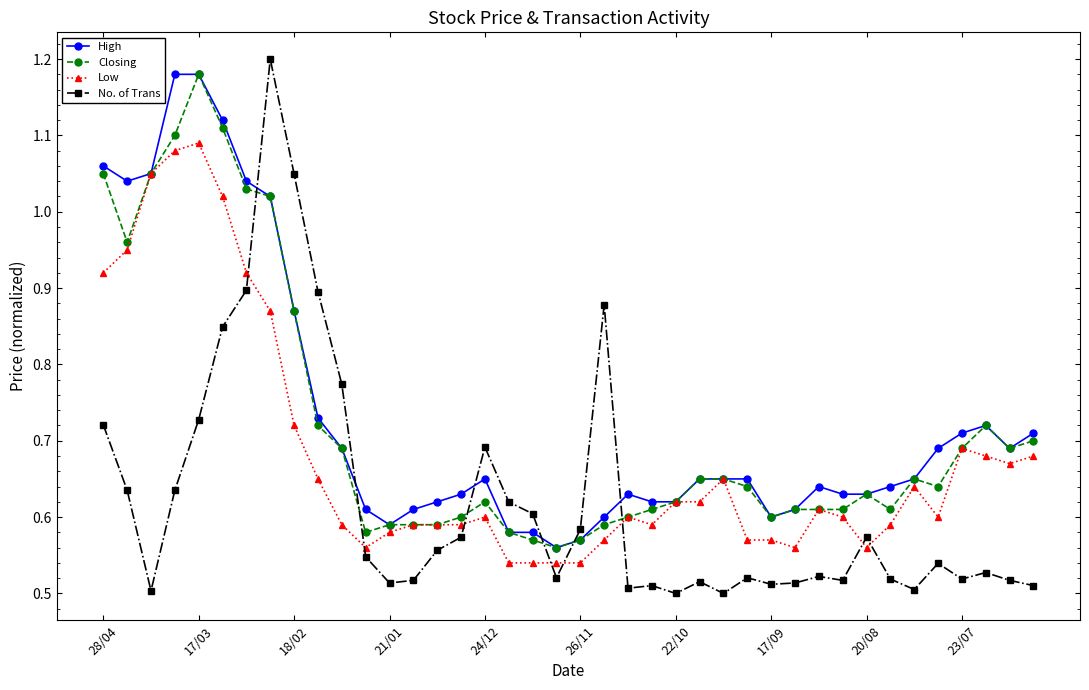

True or false: Low has more than 0 points higher than both neighbors.

True